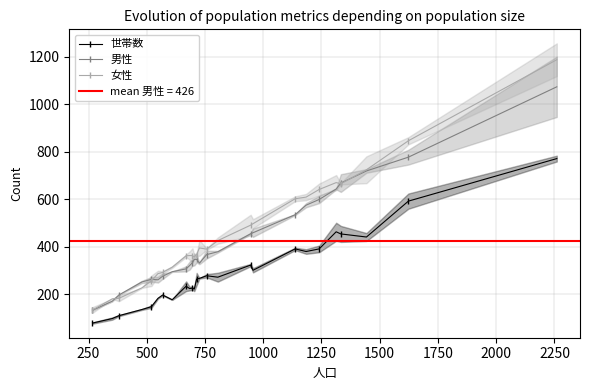

How many lines are shown in the chart?

3